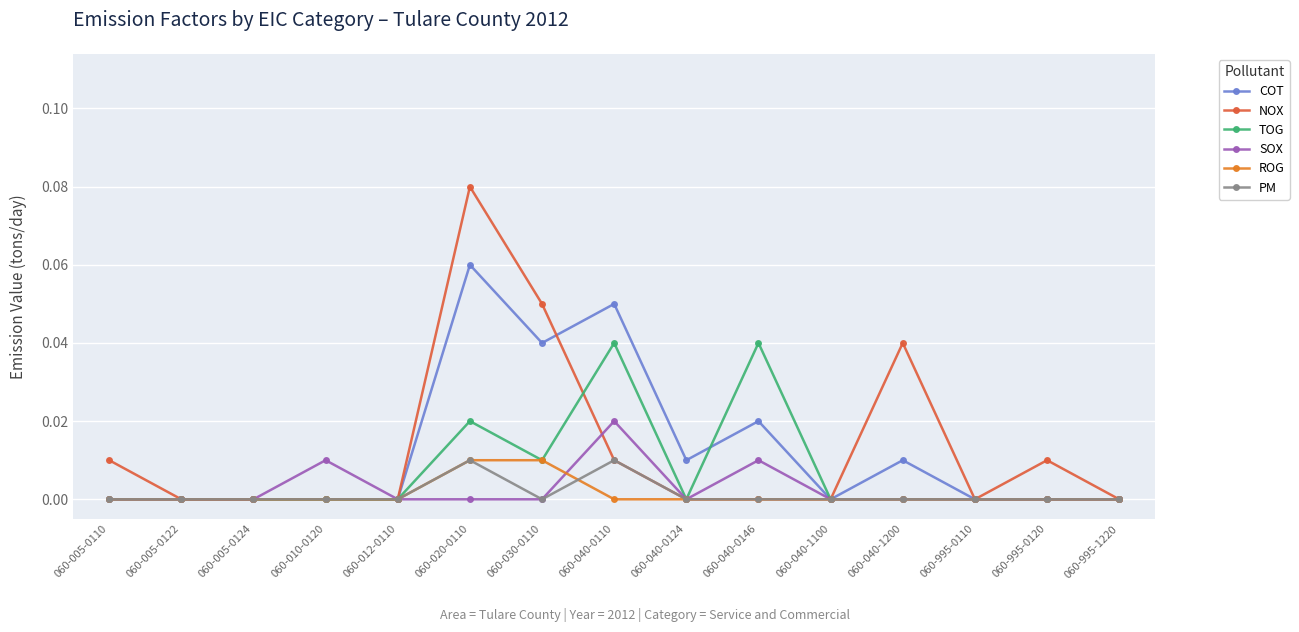

The PM series shows 0.0 at 060-012-0110. True or false?

True